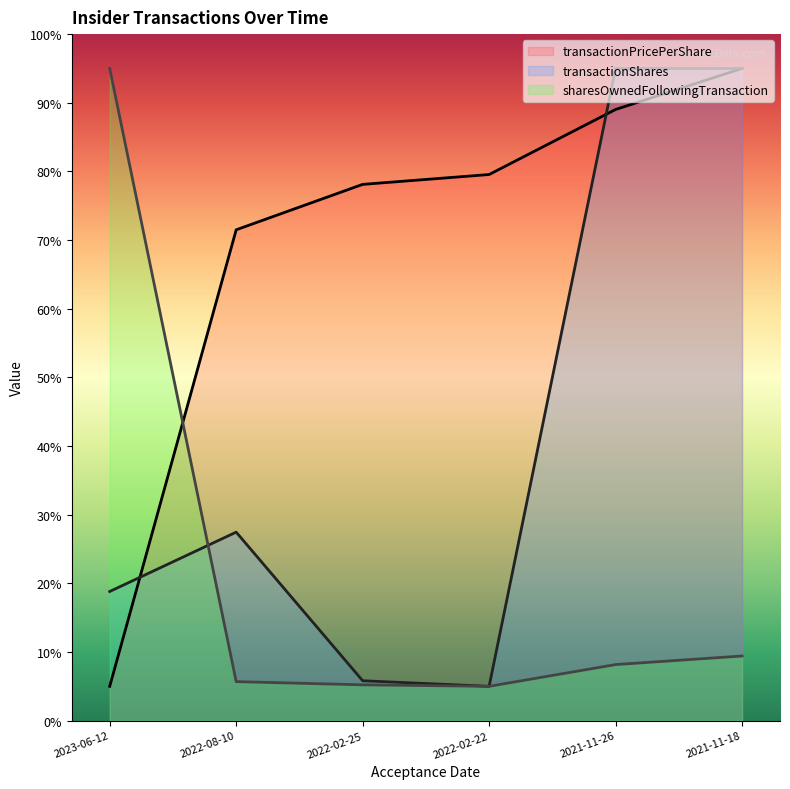

Is the value of transactionShares at 2022-02-25 greater than the value of transactionPricePerShare at 2022-02-22?

No